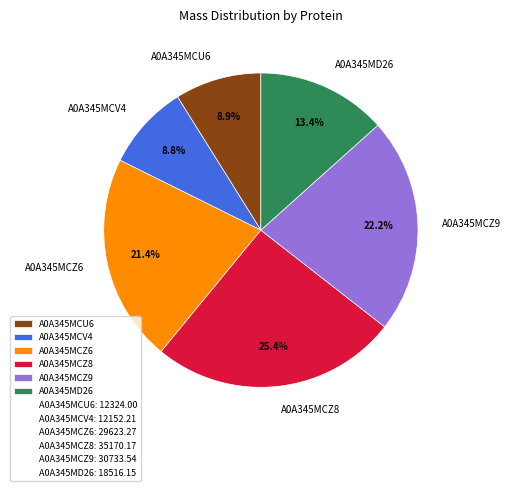

What percentage is the A0A345MCZ8 slice, to the nearest percent?

25%